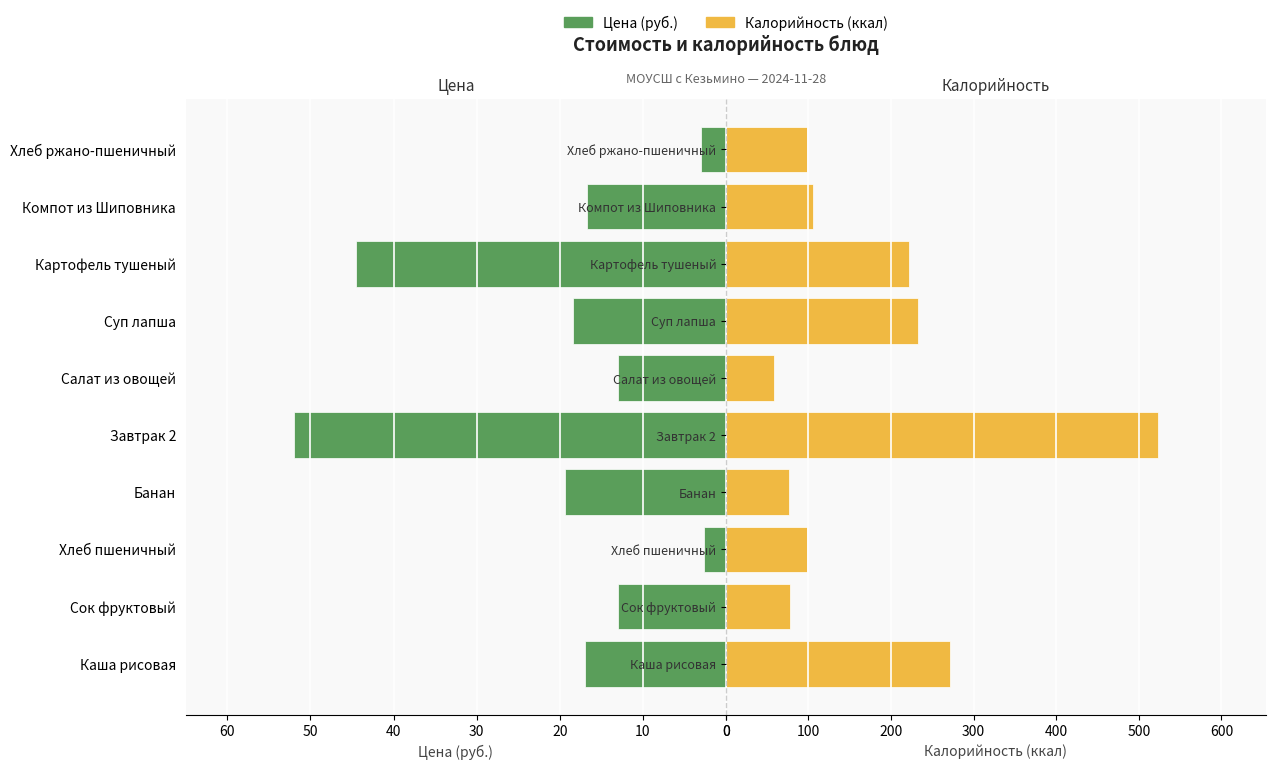

At how many categories does at least one series exceed 330?

1